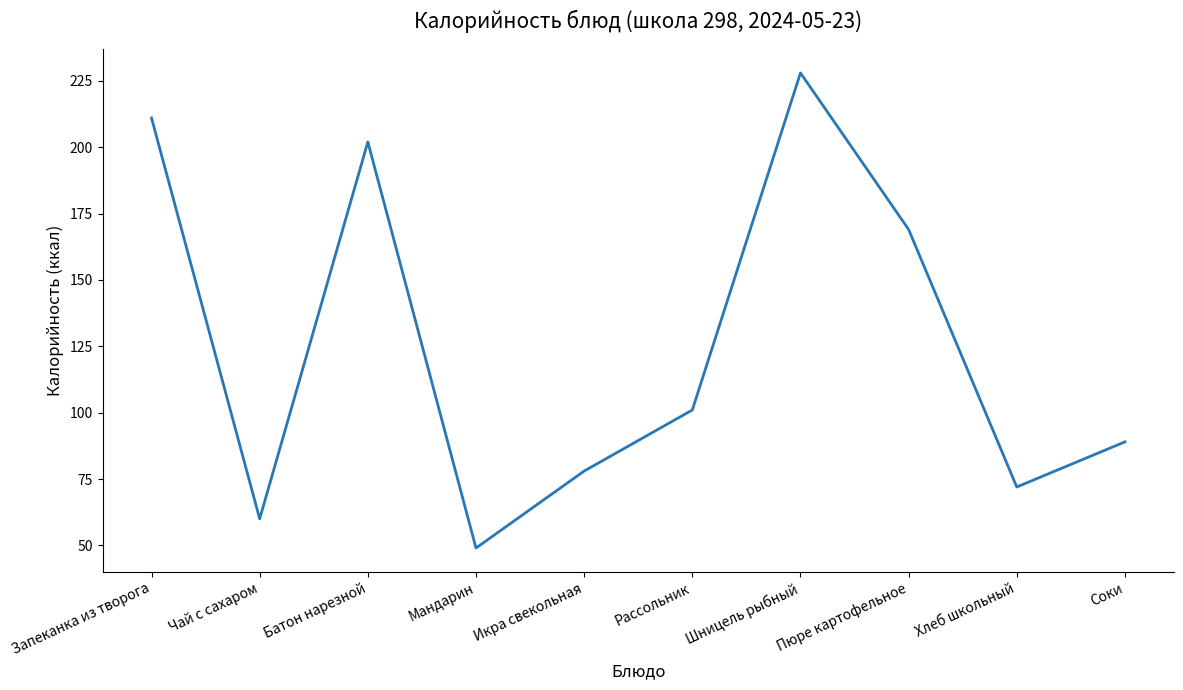

What value does the data have at Соки?

89